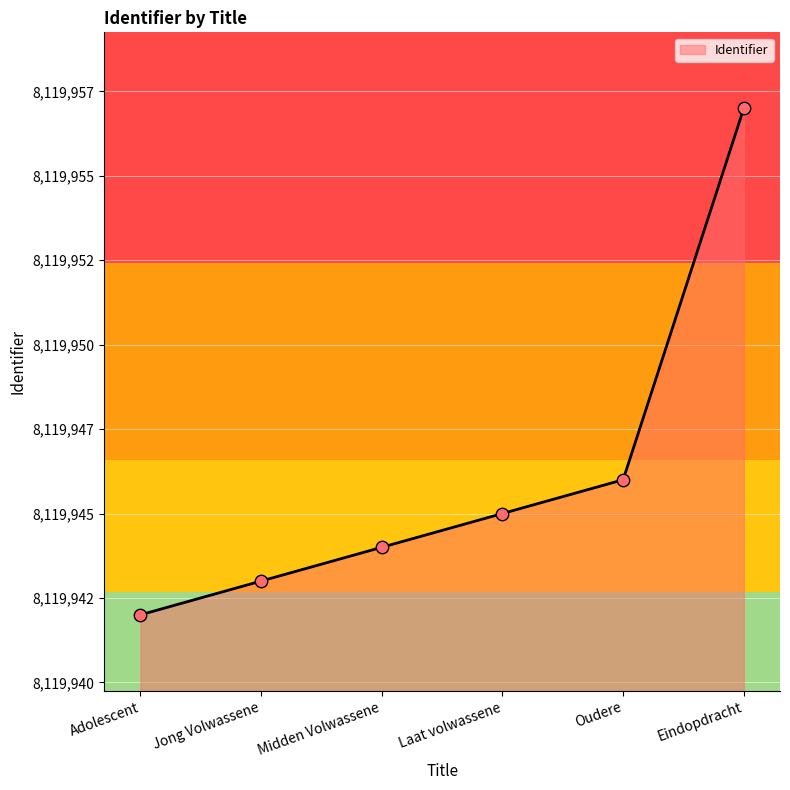

What is the change in value from Jong Volwassene to Eindopdracht?

+14